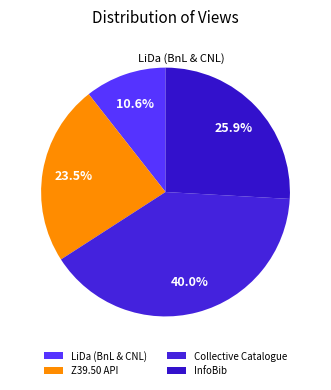

How many segments does this pie chart have?

4